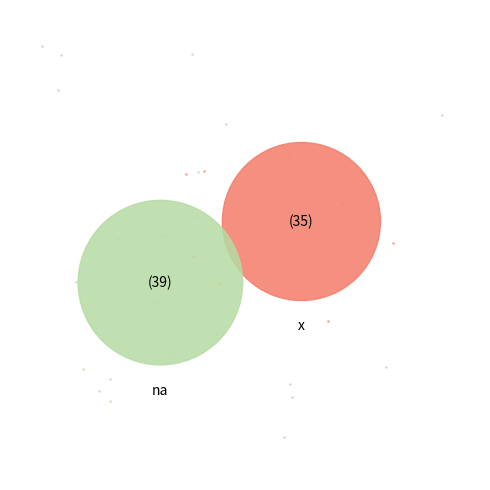

Which category has the smallest portion of the pie?

x (WTP)